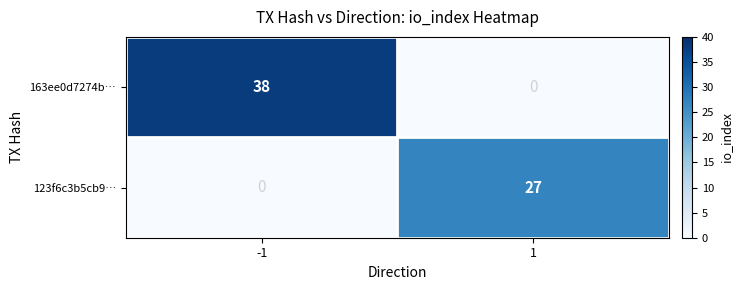

Rank the series by their average value, from lowest to highest.

123f6c3b5cb9…, 163ee0d7274b…